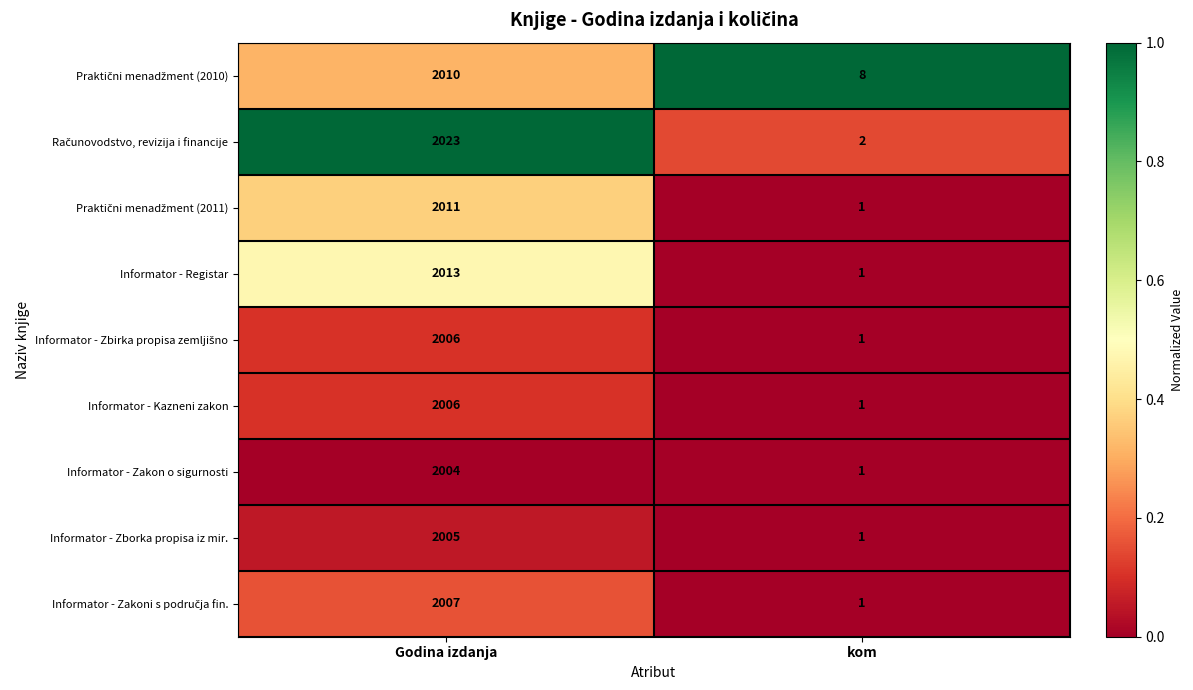

What is the spread (max minus min) of values at kom?

7